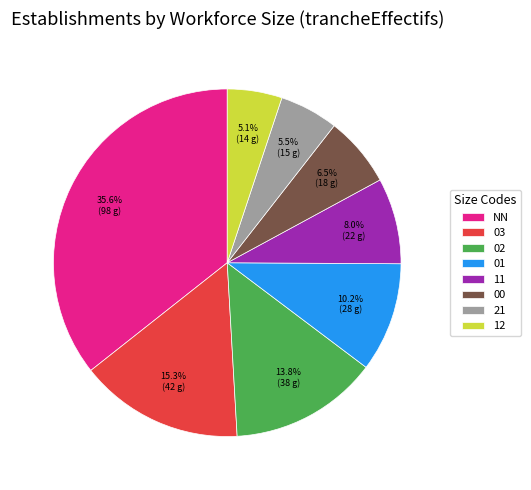

How many slices are in this pie chart?

8